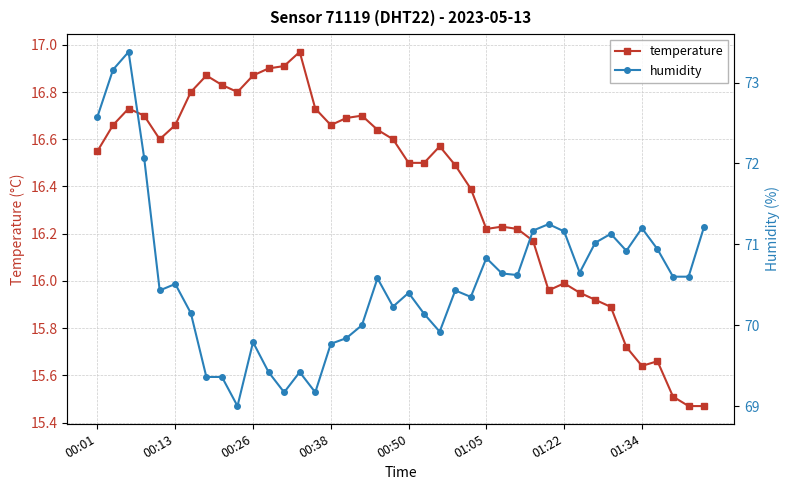

At how many categories does at least one series exceed 68?

40